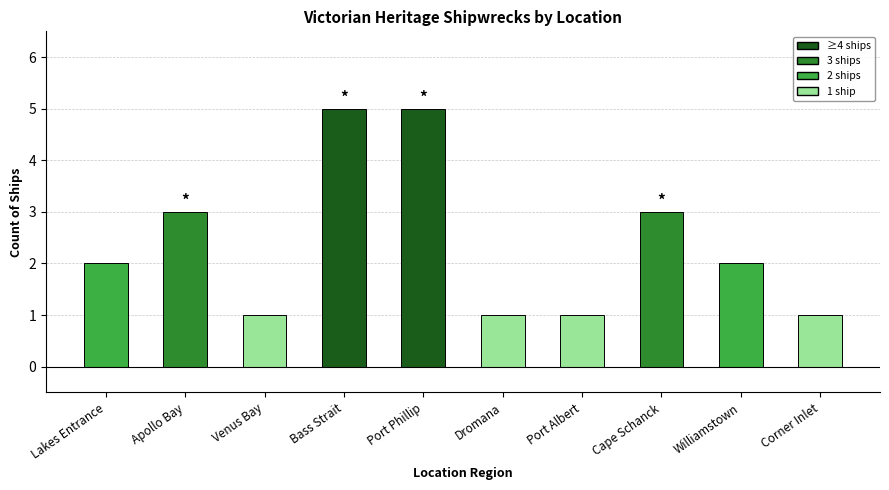

How many values are between 1 and 3?

8